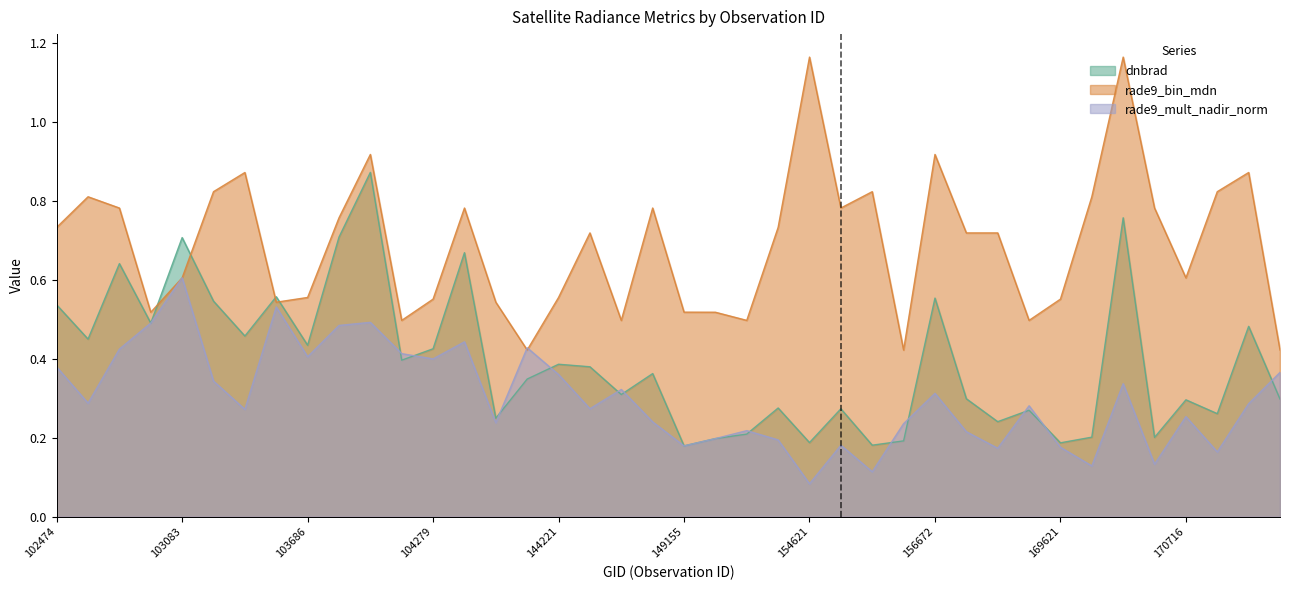

Which label corresponds to the smallest value in the chart?

154621